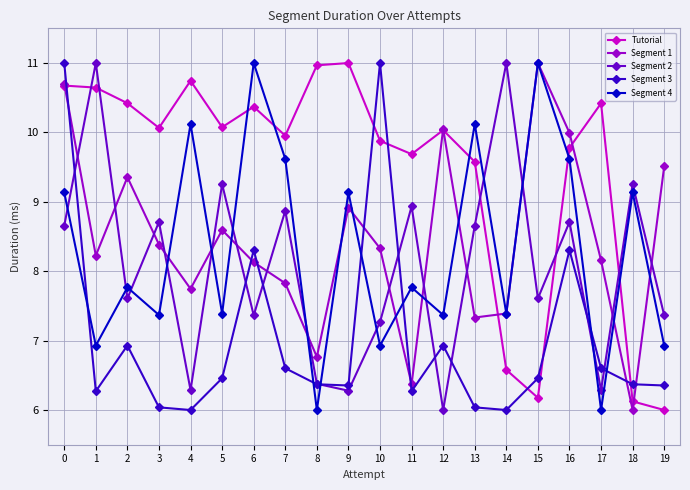

At 3, list the series in order from smallest to largest.

Segment 3, Segment 4, Segment 1, Segment 2, Tutorial